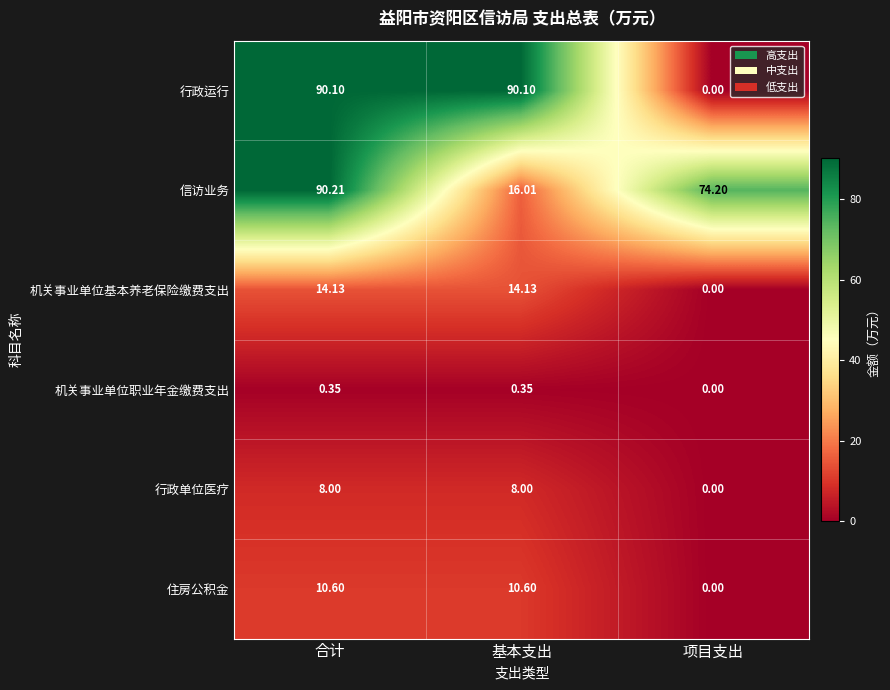

At 基本支出, list the series in order from largest to smallest.

行政运行, 信访业务, 机关事业单位基本养老保险缴费支出, 住房公积金, 行政单位医疗, 机关事业单位职业年金缴费支出